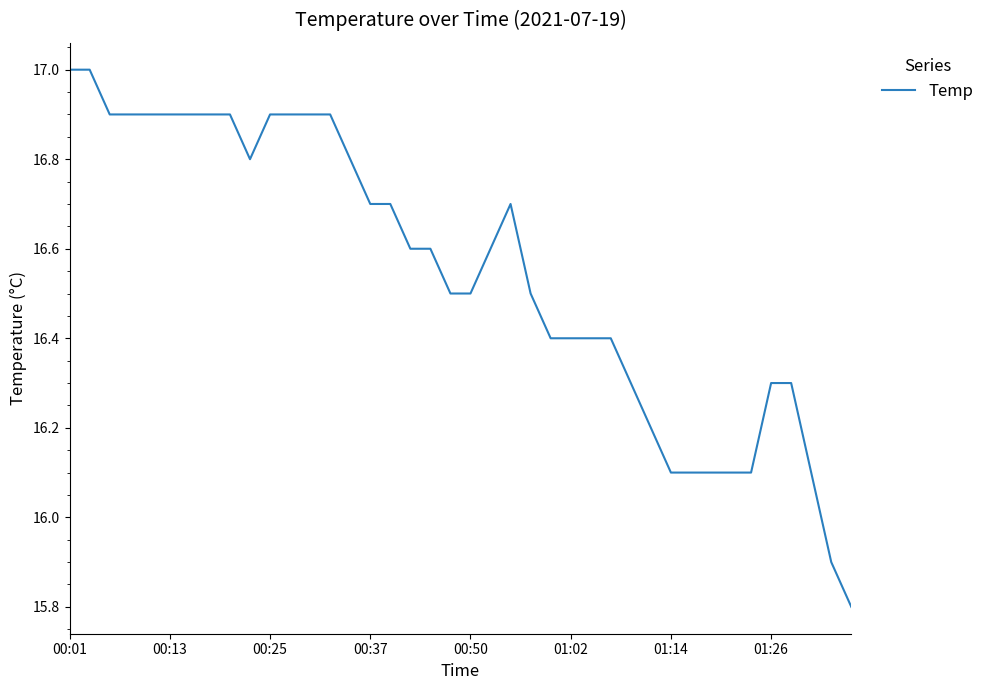

What is the difference between the maximum and minimum values?

1.2